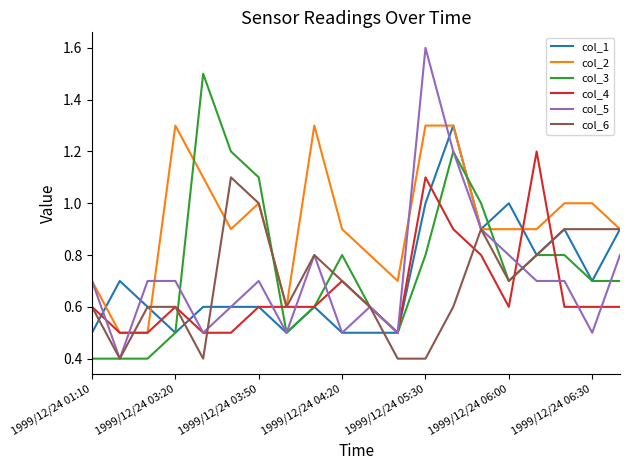

Which series has the largest total across all categories?

col_2